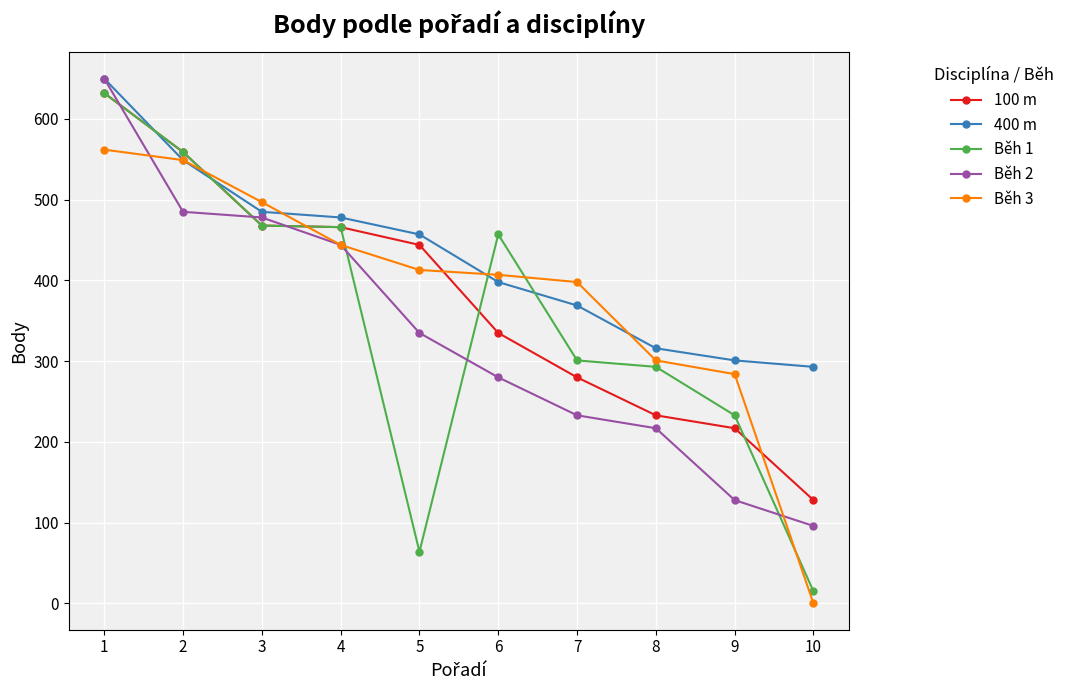

How many categories are shown in the chart?

10